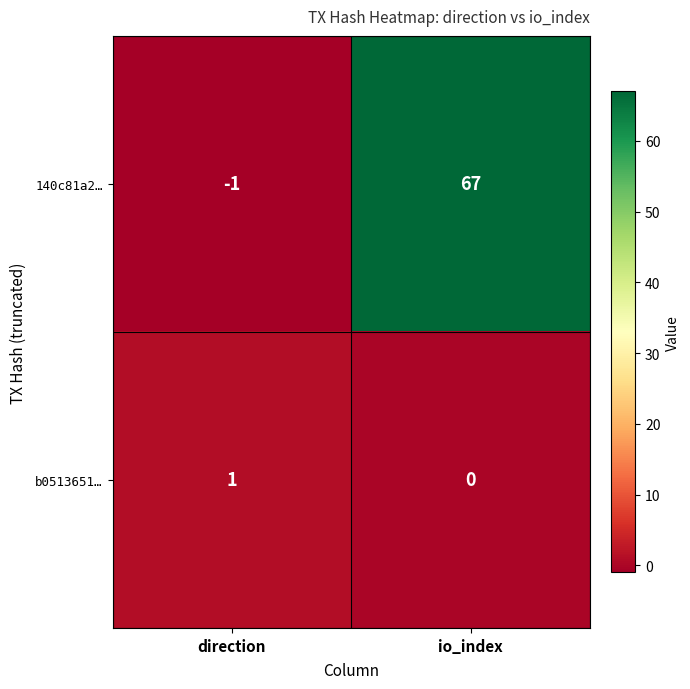

At how many categories does at least one series exceed 40?

1